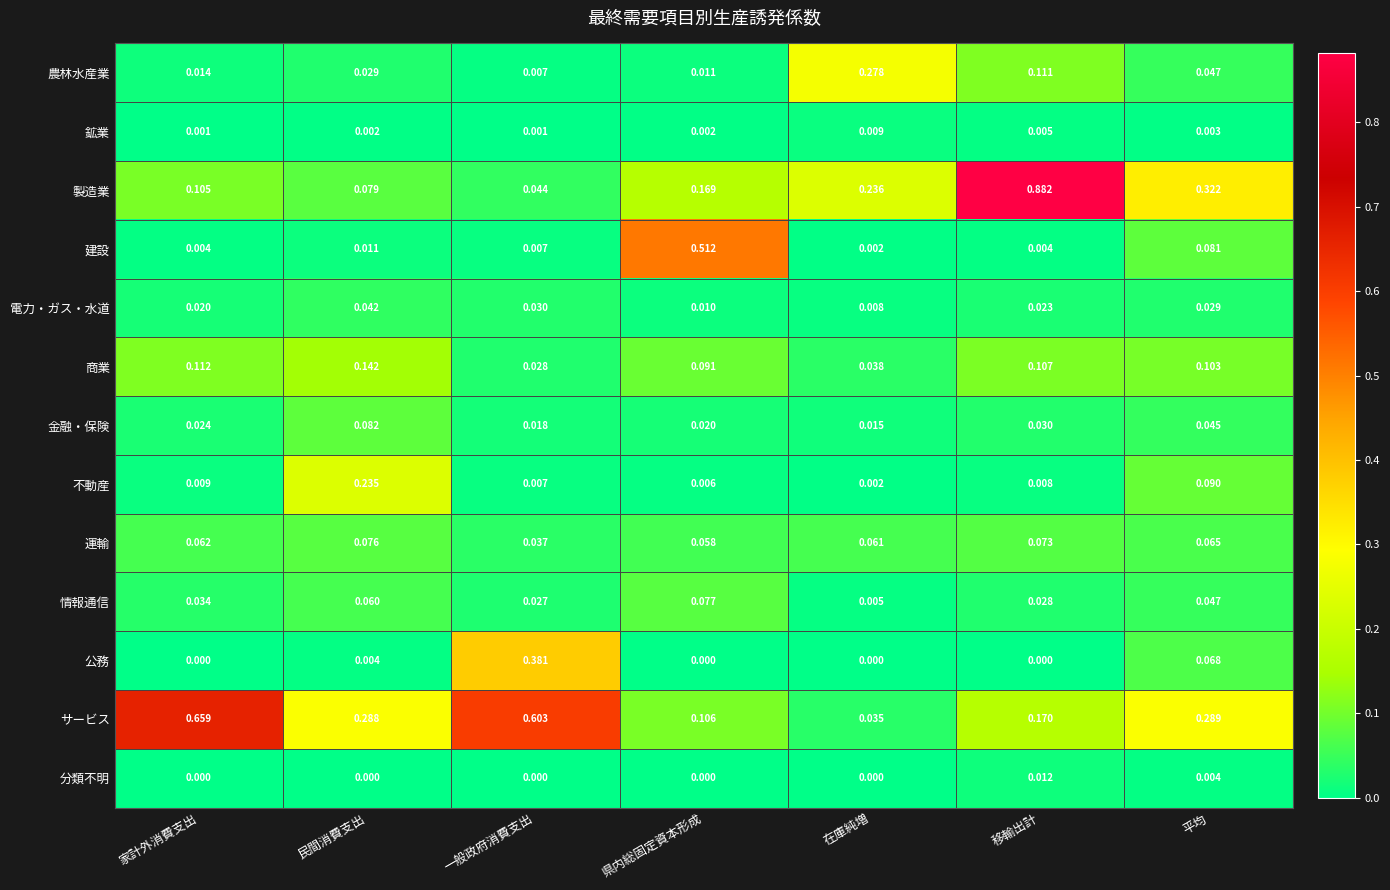

At which category does the chart reach its peak across all series?

移輸出計